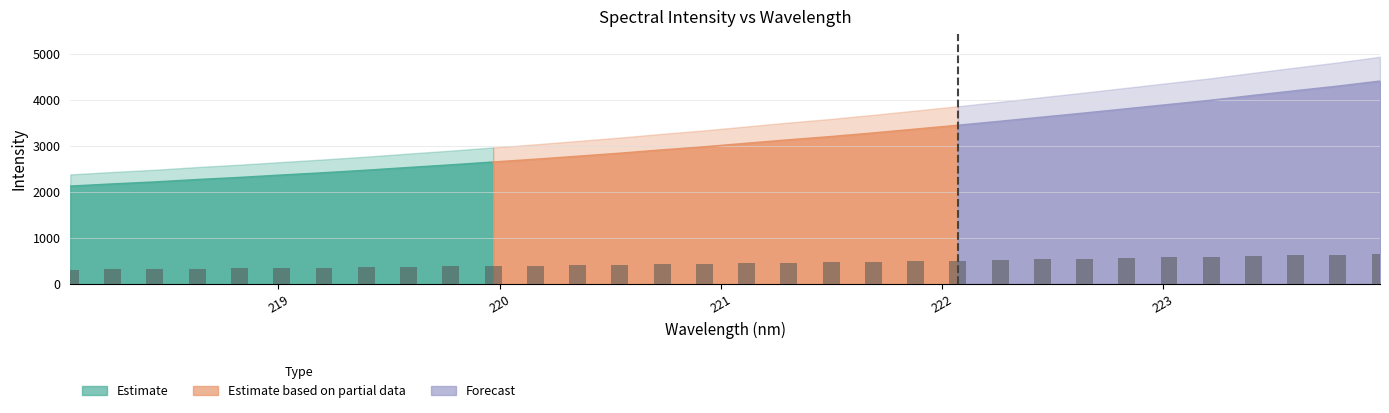

How many bars are there in total?

32